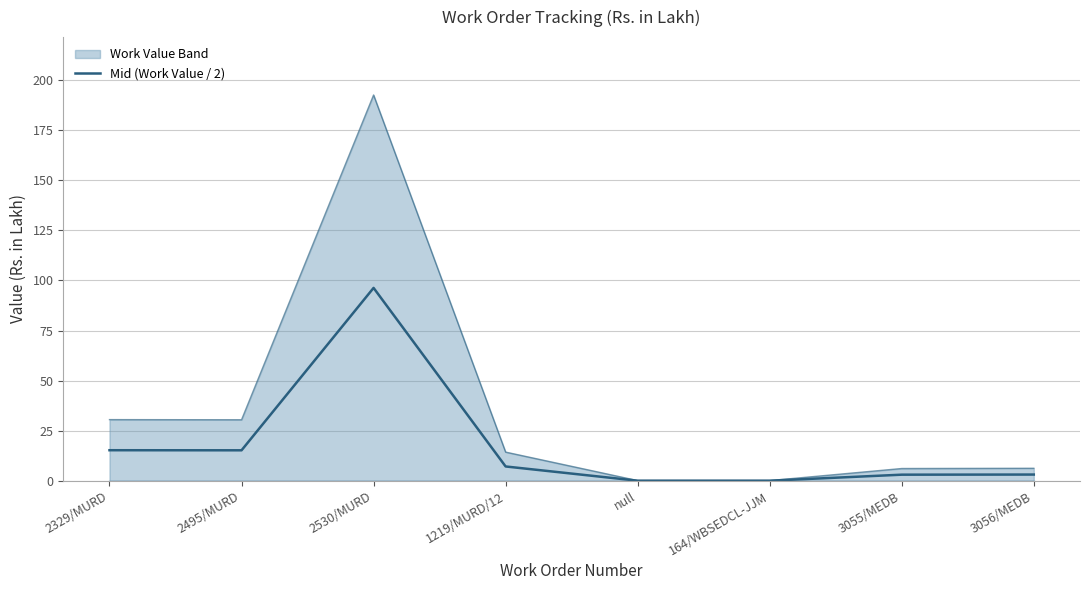

Does the chart display data point markers on the line(s)?

No